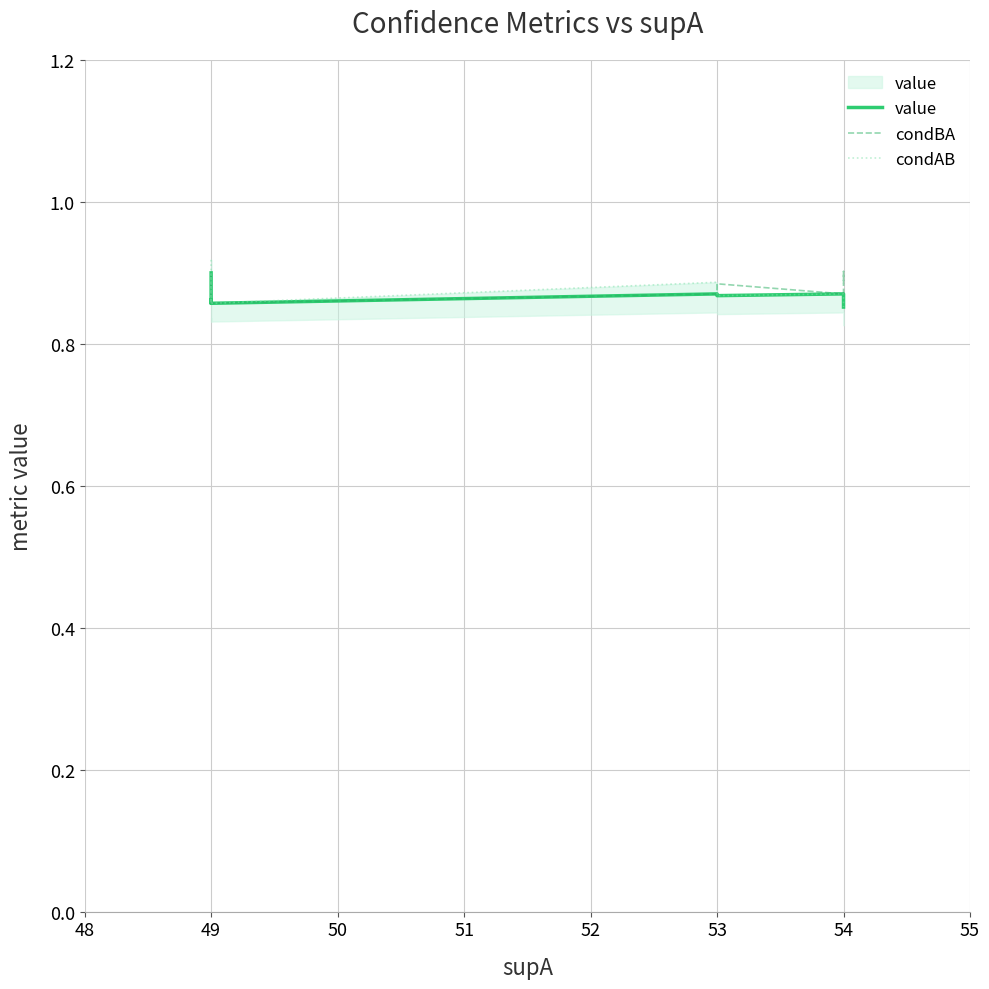

True or false: value and condAB cross at least once.

False